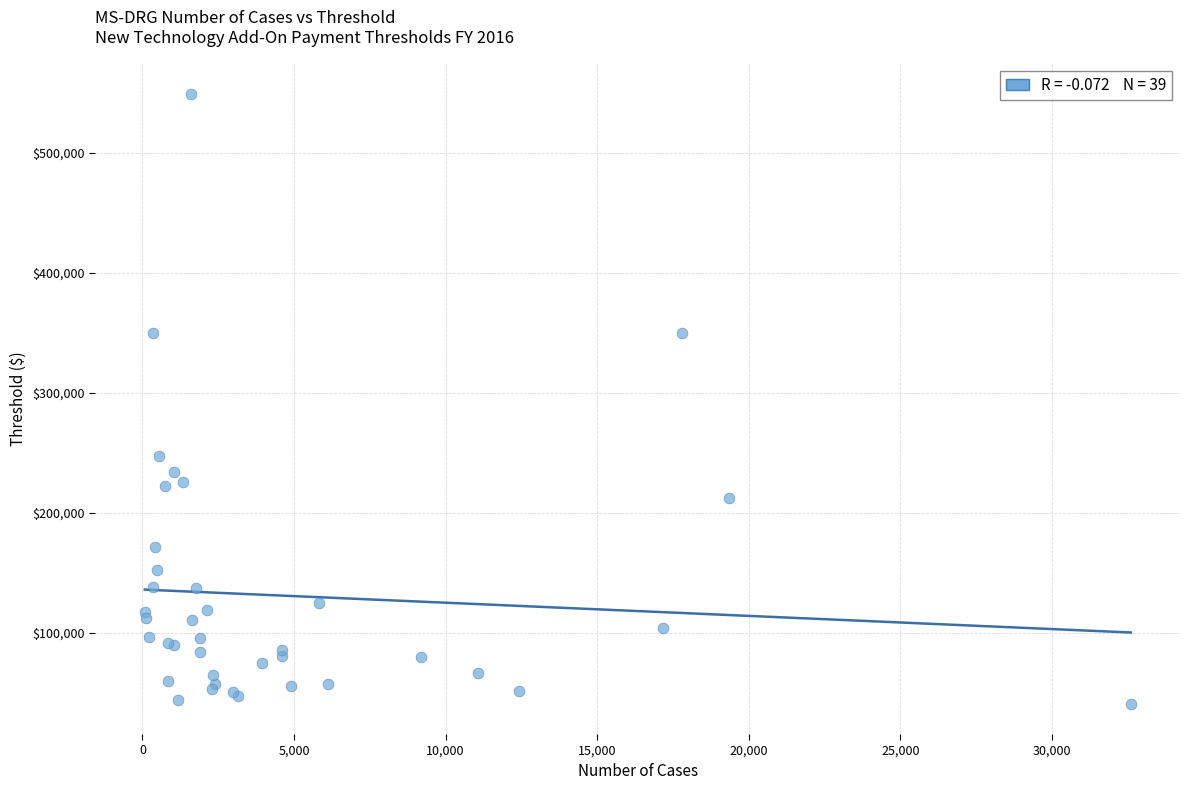

What Y value in the scatter plot is closest to 294980?

247059.0